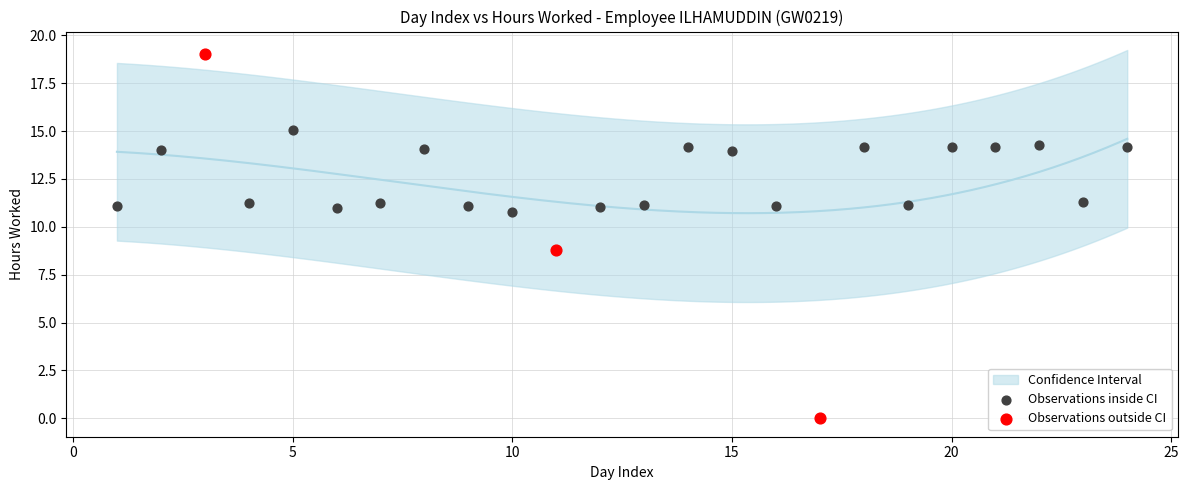

Which series has the largest Y range (max minus min)?

Observations outside CI